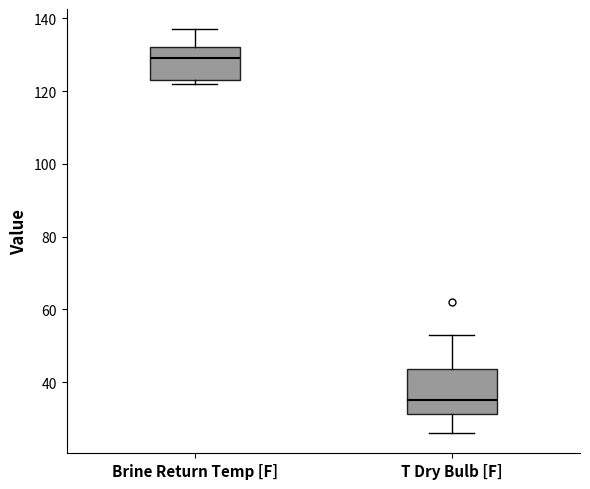

Which box's median line is the highest?

Brine Return Temp [F]